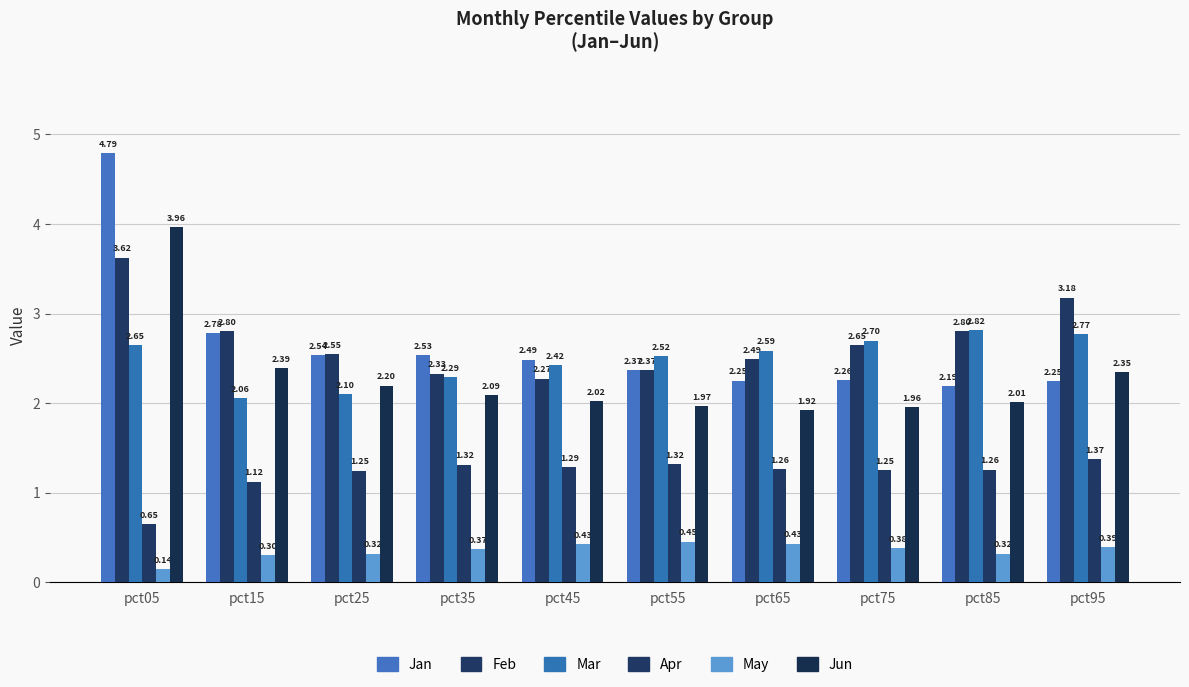

What value does the Jun series have at pct95?

2.3